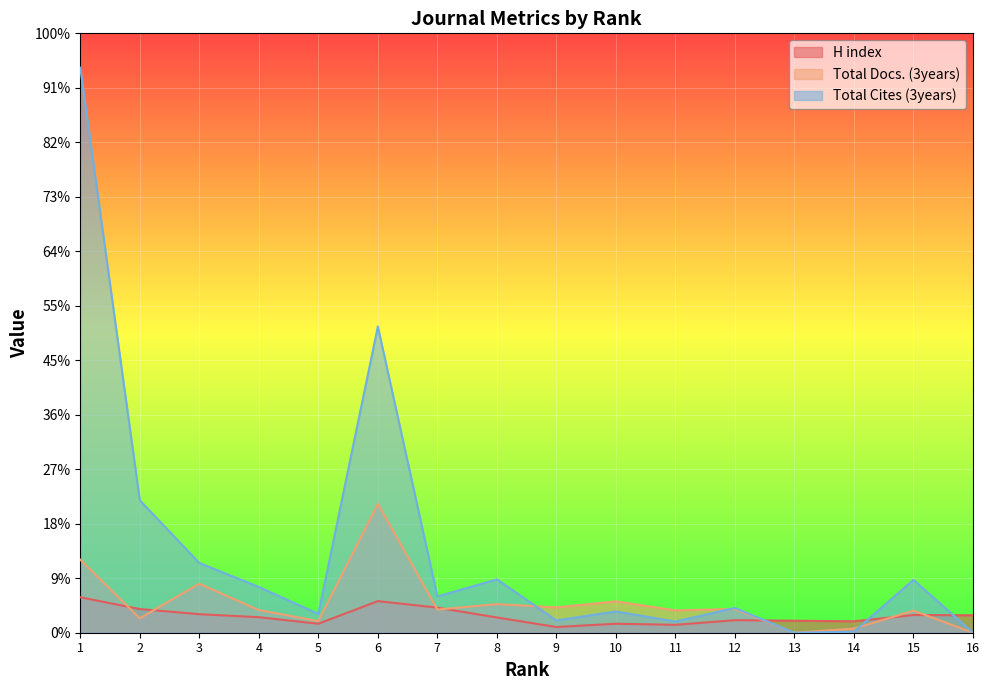

At 15, list the series in order from smallest to largest.

H index, Total Docs. (3years), Total Cites (3years)